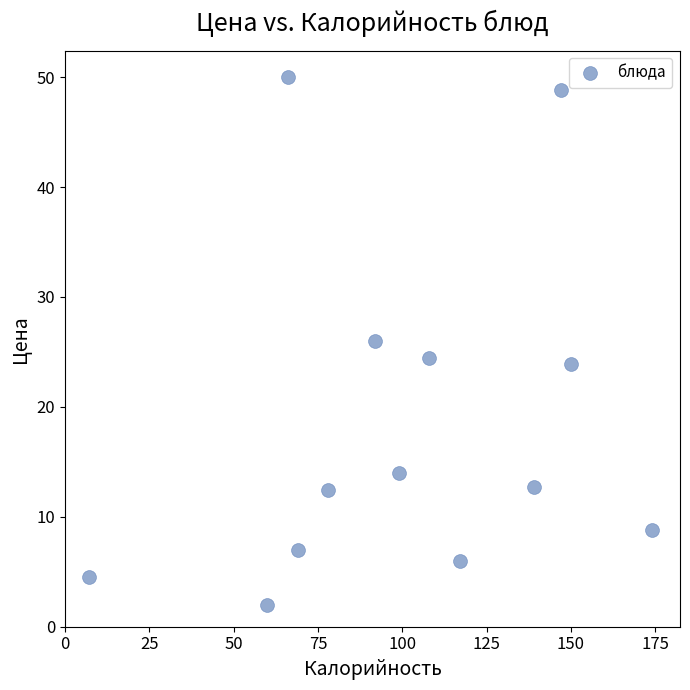

What is the range of Y values (max minus min)?

48.0